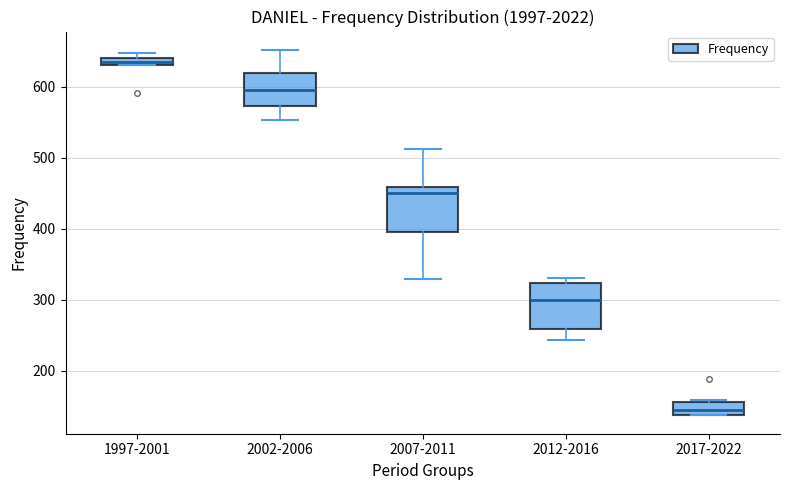

Which box has the highest median line?

1997-2001